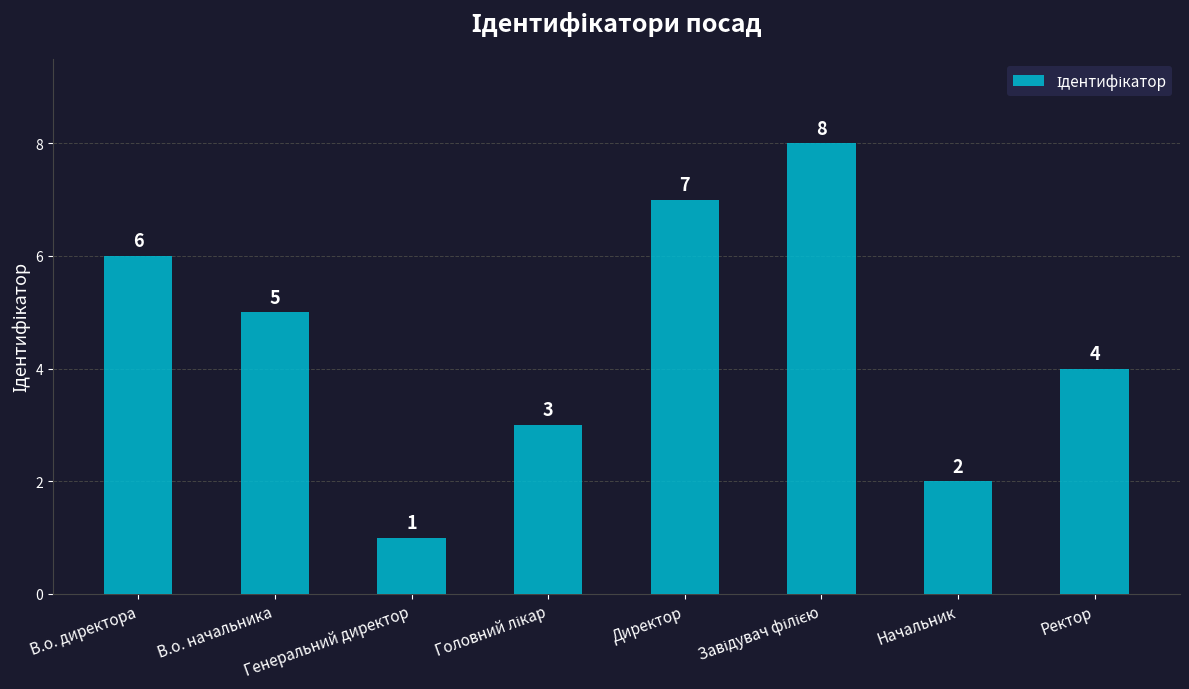

What is the change in value from Директор to Начальник?

-5